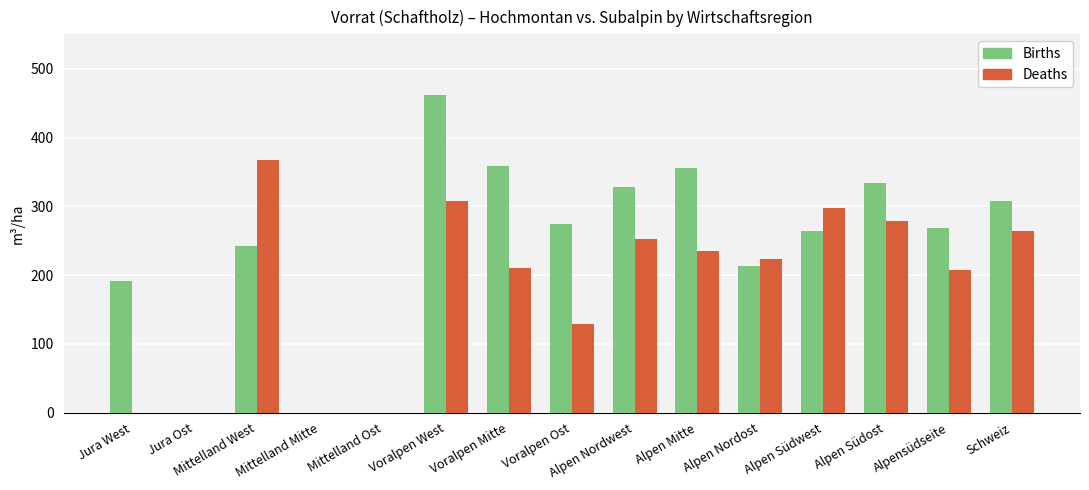

Which series has the widest spread of values?

Births